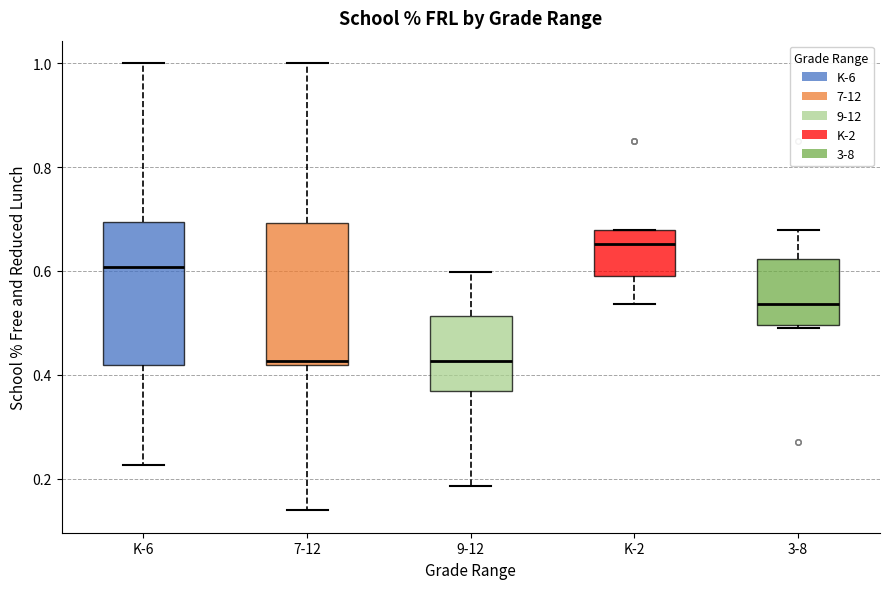

Which box's median line is the highest?

K-2